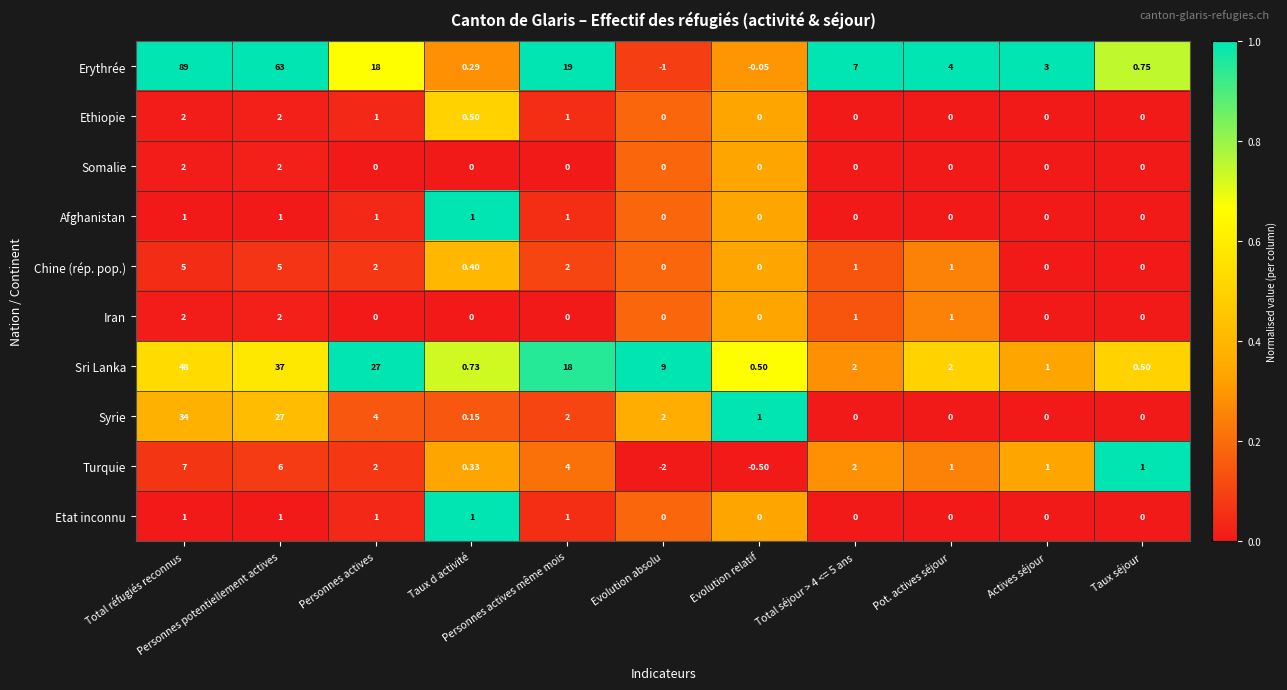

Which series has the largest range (max minus min)?

Erythrée